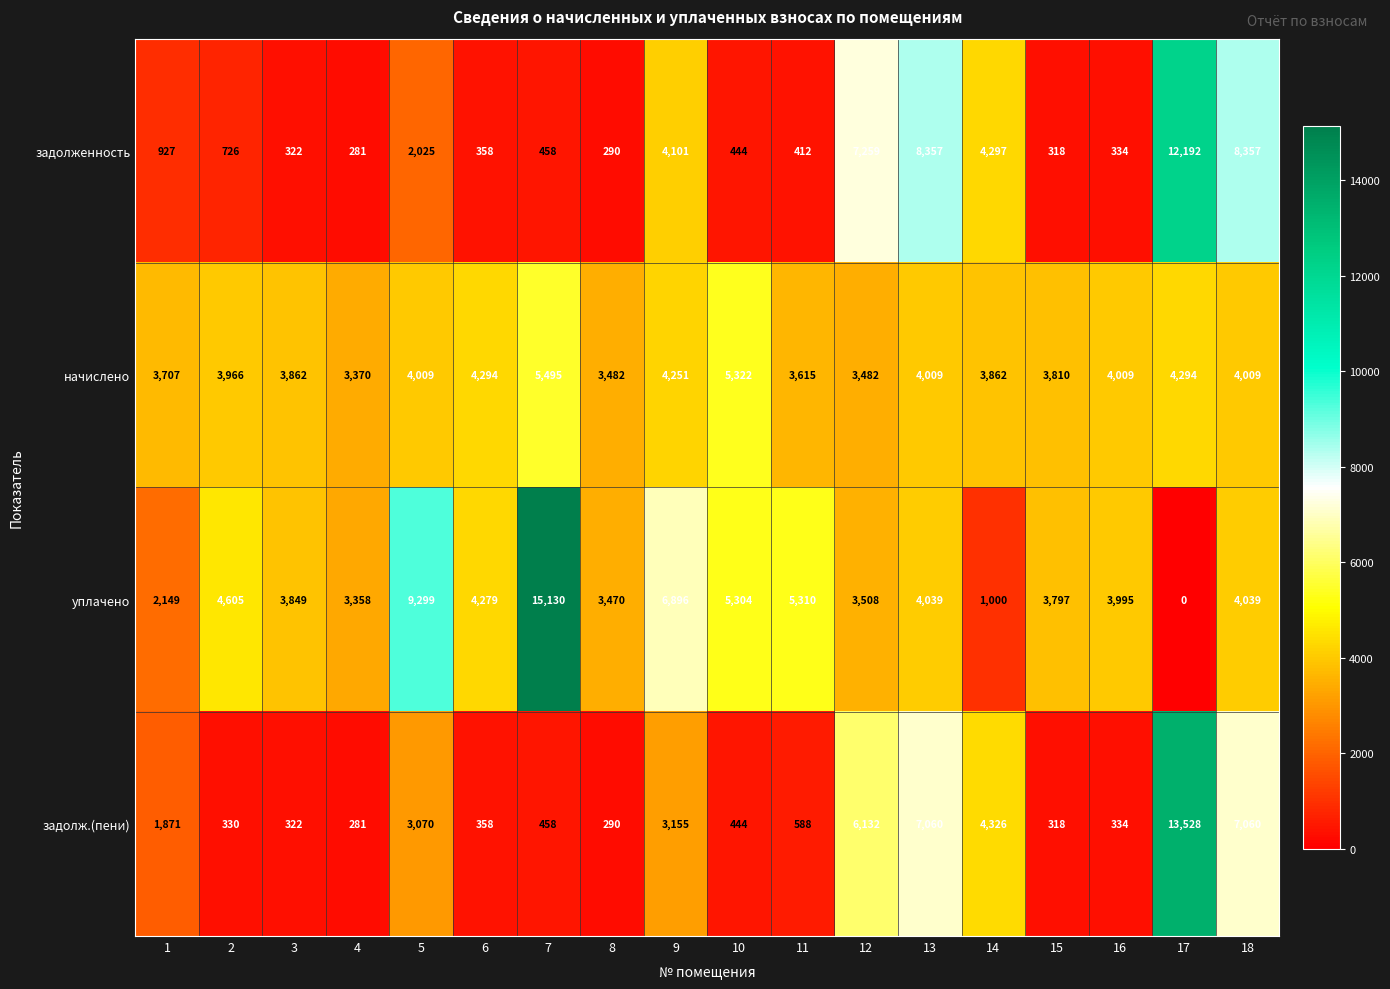

What is the total value across all series at 13?

23465